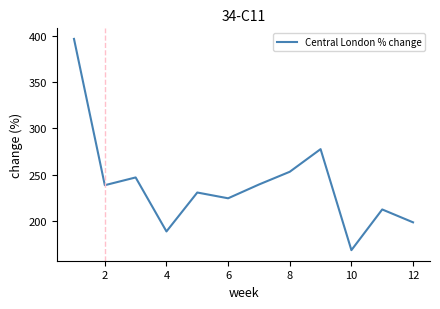

What is the difference between the maximum and minimum values?

227.8